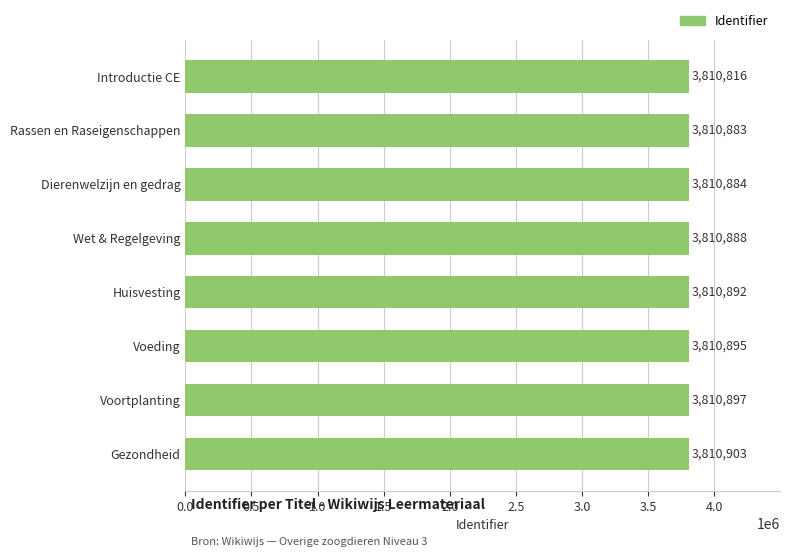

True or false: the data shows 3810903 at Gezondheid.

True